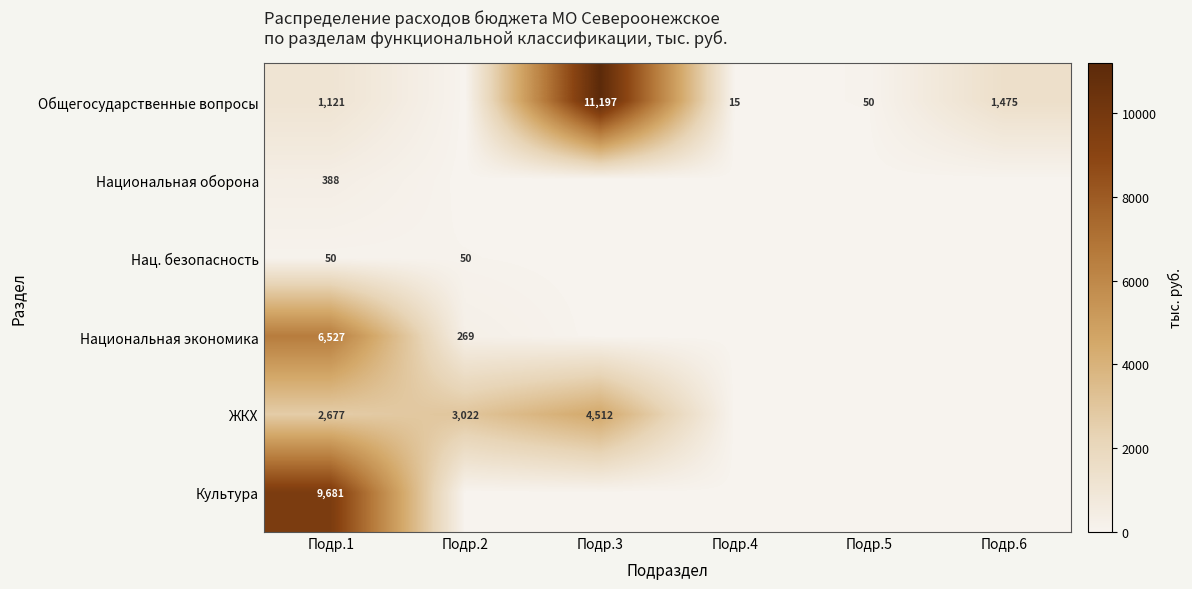

Is it true that Общегосударственные вопросы equals 365 at Подр.6?

False